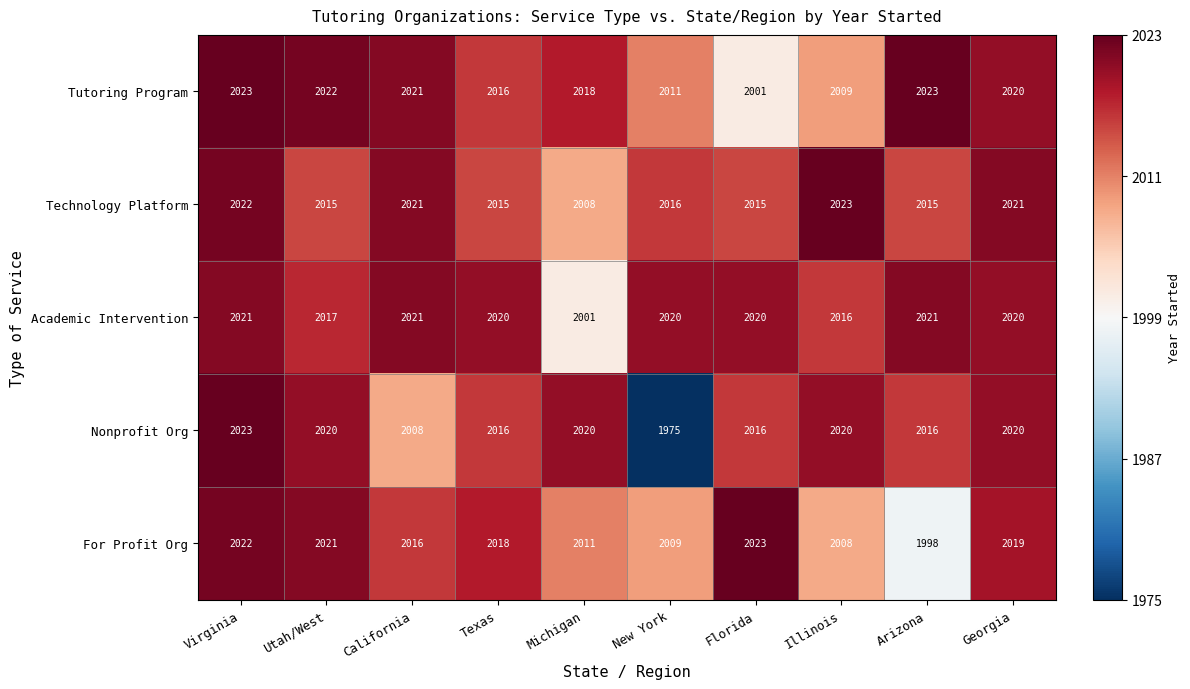

What is the approximate value of For Profit Org at Michigan, to the nearest 5?

2010